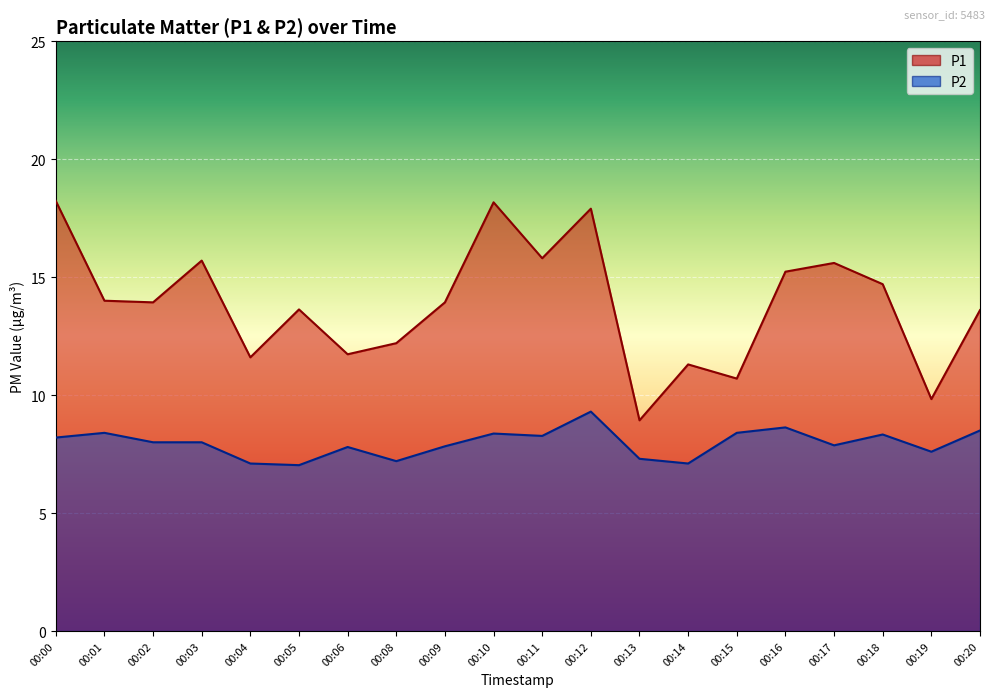

Between 00:17 and 00:18, which series saw the biggest shift?

P1